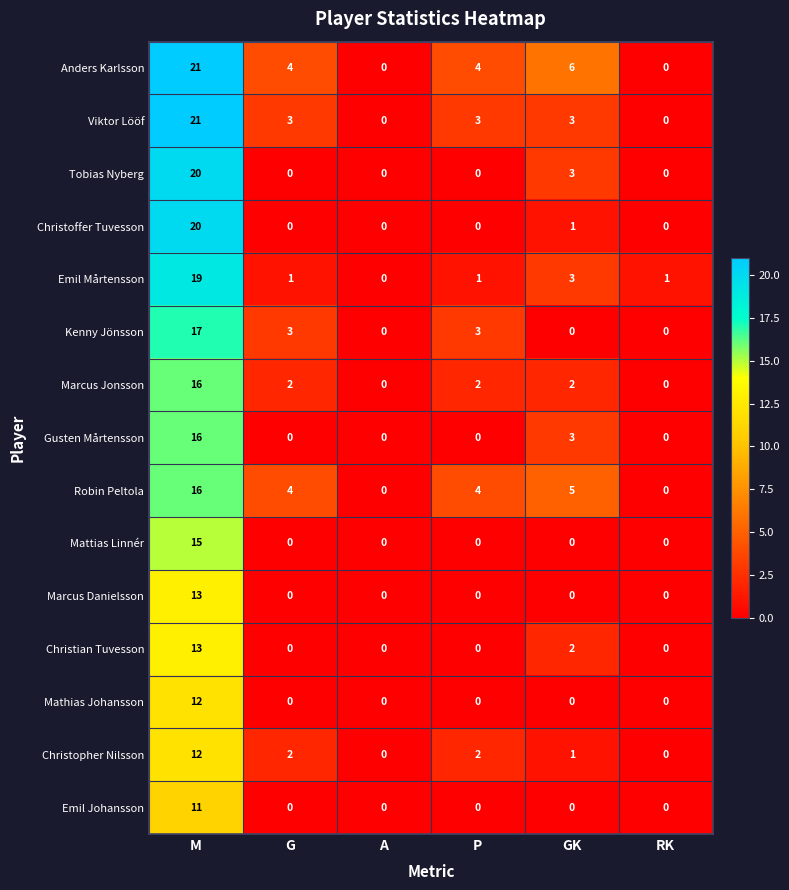

Which series has the largest total across all categories?

Anders Karlsson